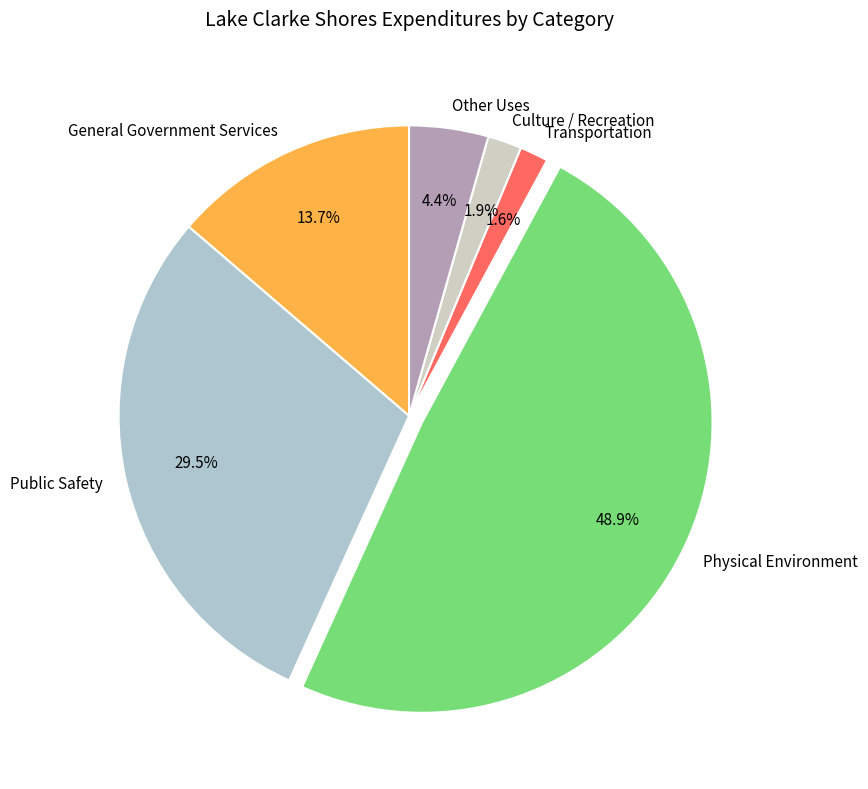

To the nearest percent, what is the difference between the largest and smallest slice percentages?

47%